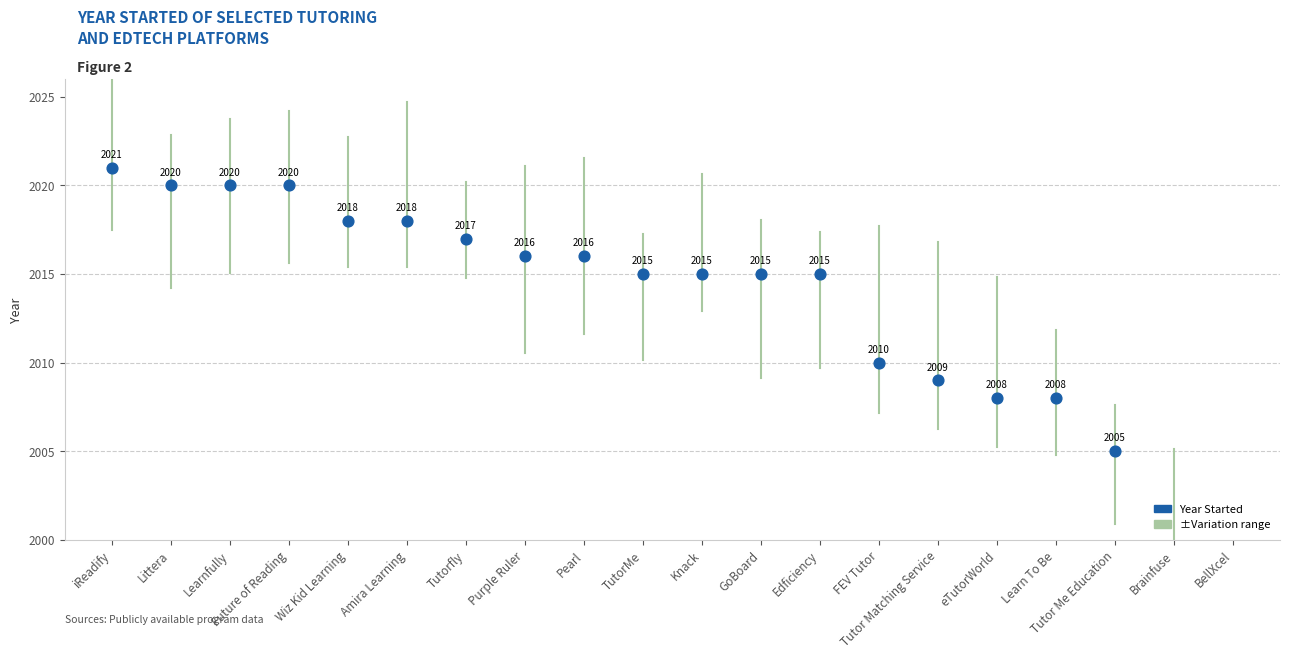

What is the change in value from Edficiency to eTutorWorld?

-7